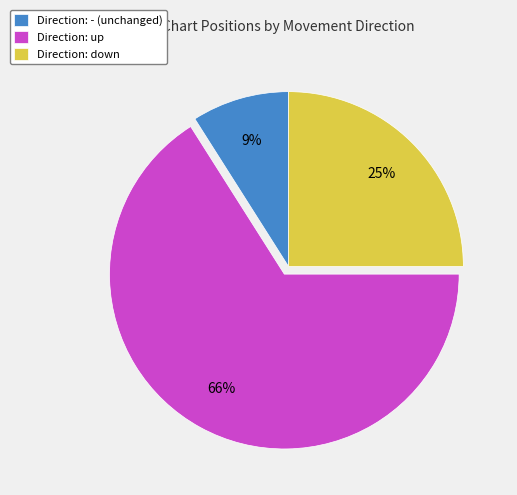

Is there any slice that represents more than half of the pie?

Yes